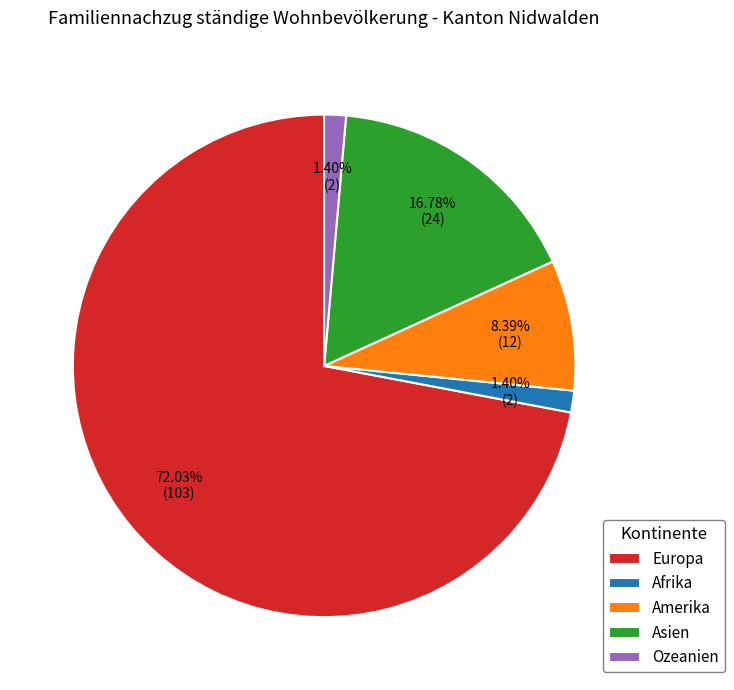

What is the largest slice in the pie chart?

Europa